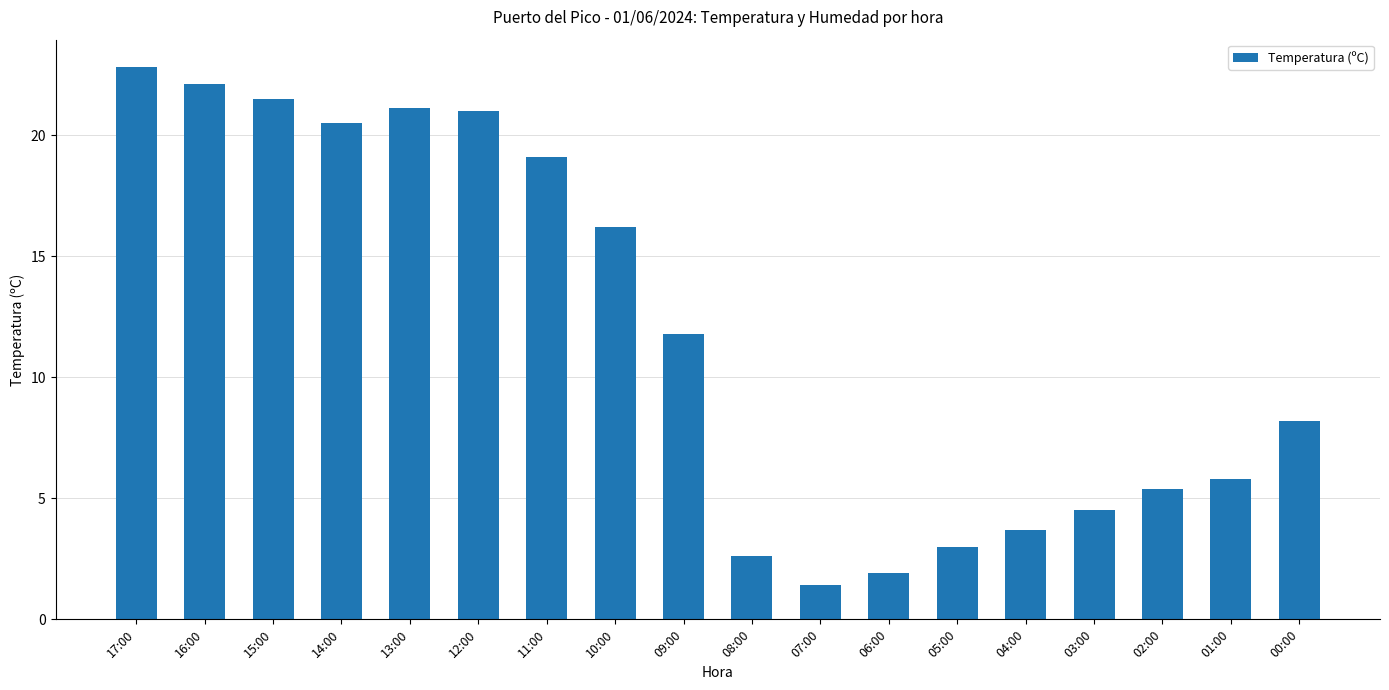

How many values are below 11?

9